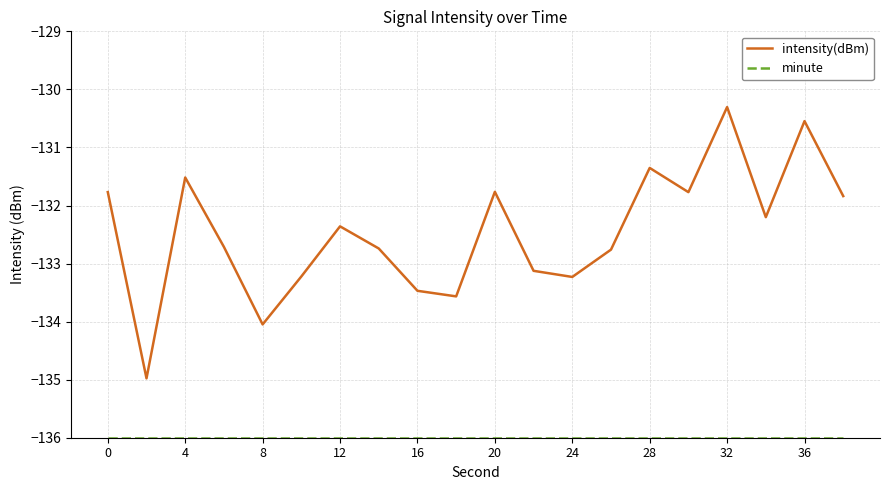

What is the difference between the maximum and minimum values in the intensity(dBm) series?

4.7